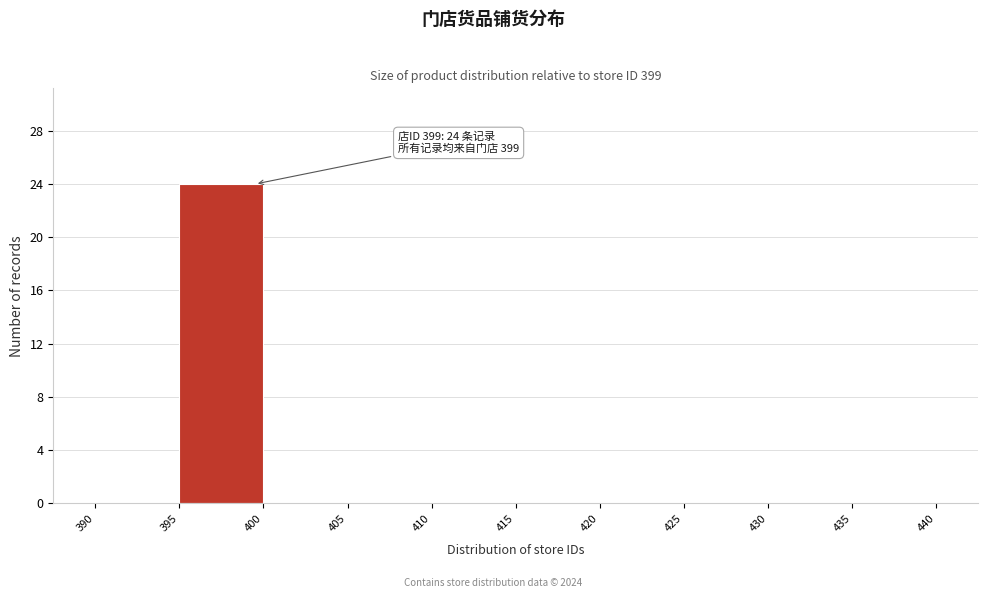

Which range on the x-axis has the tallest bar?

395 to 400